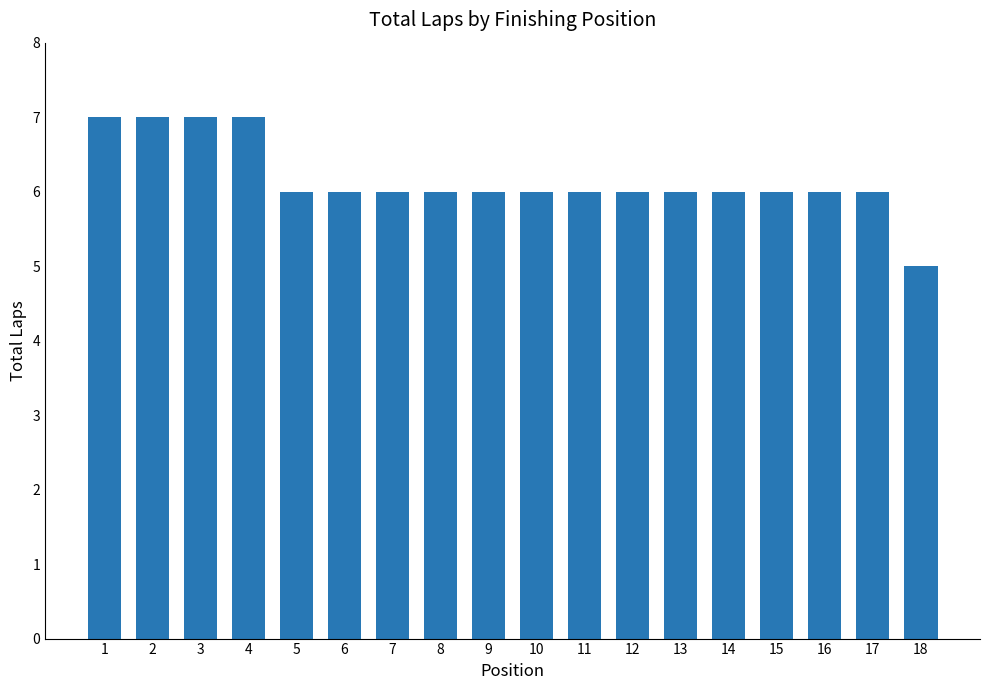

The chart shows a value of 6 at 17. True or false?

True